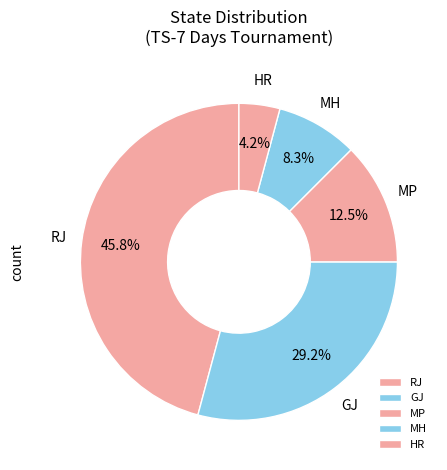

How many segments does this pie chart have?

5